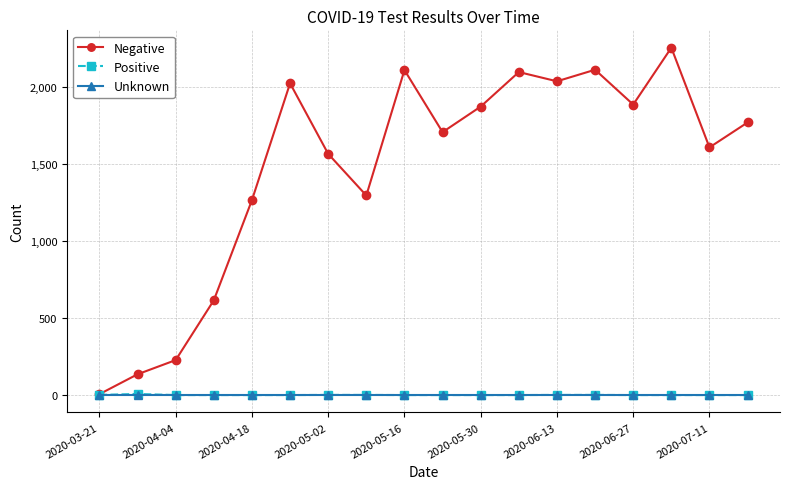

How many categories are shown in the chart?

18